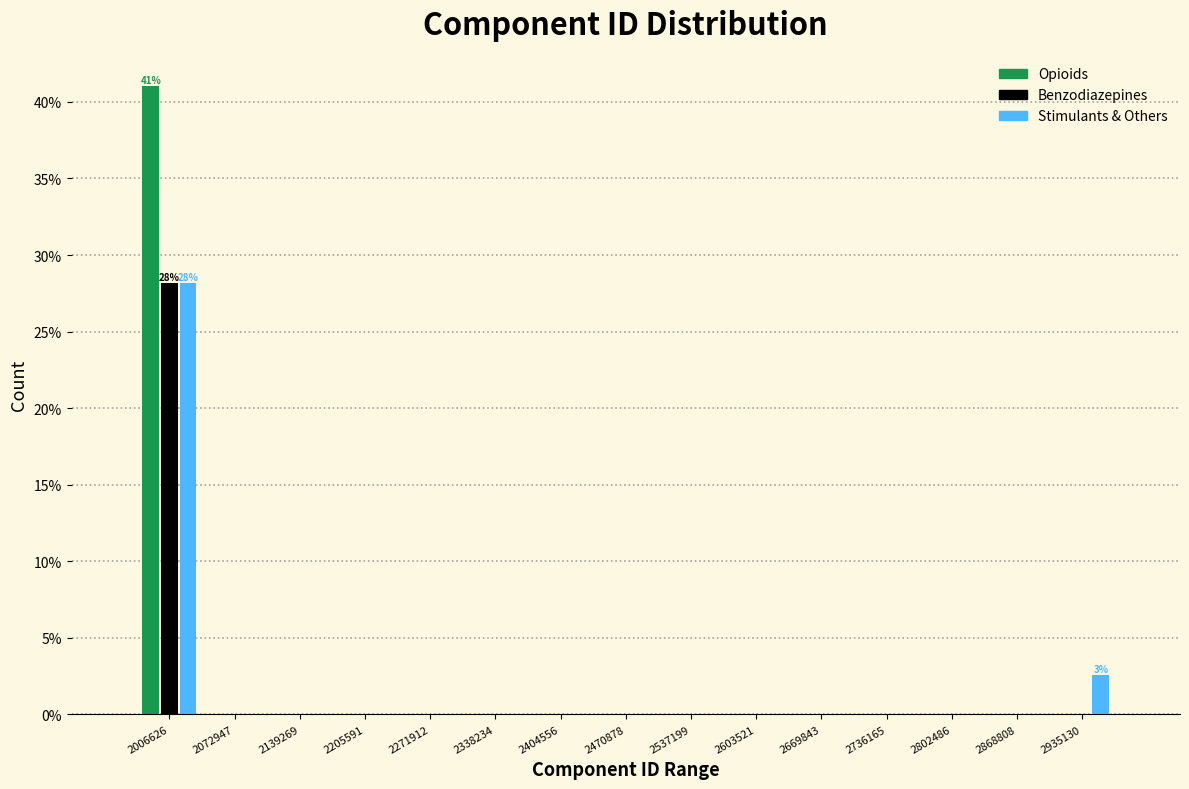

What is the sum of the Stimulants & Others values at 2935130 and 2802486?

2.6